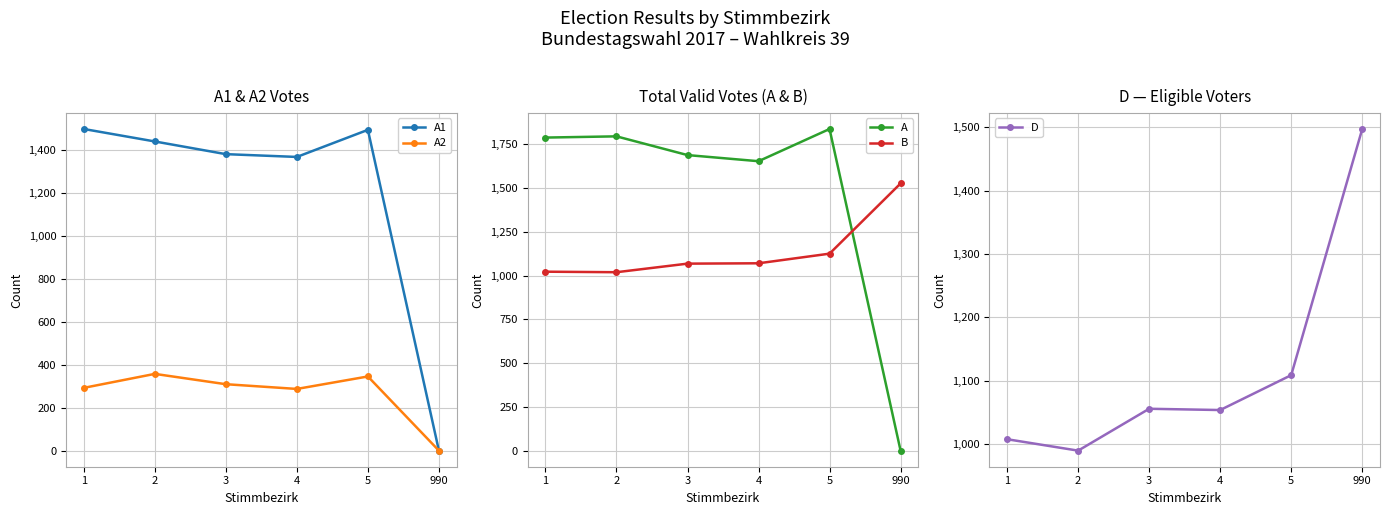

List the labels in order of A2 value, smallest first.

990, 4, 1, 3, 5, 2